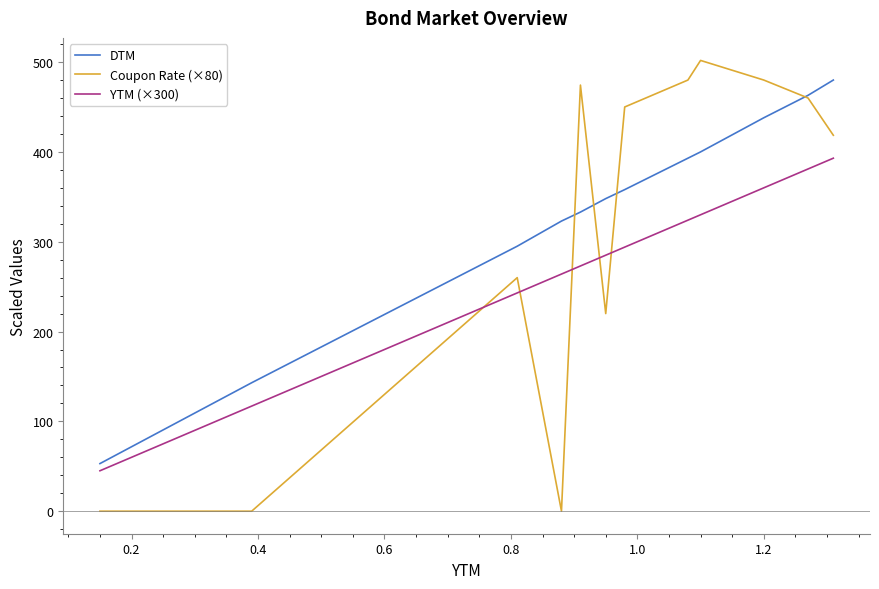

Which series has the largest total across all categories?

DTM